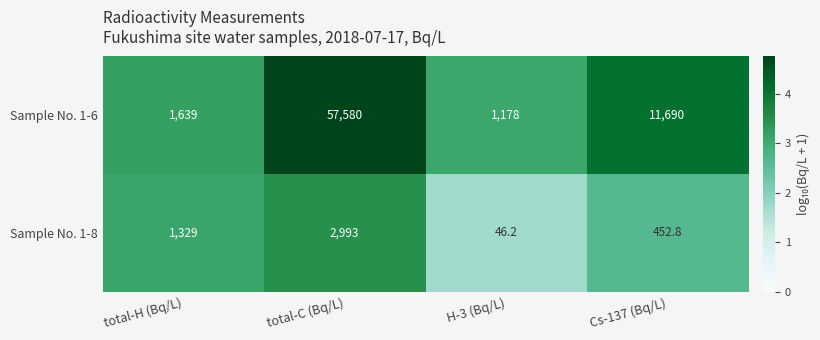

Which series has the widest spread of values?

Sample No. 1-6